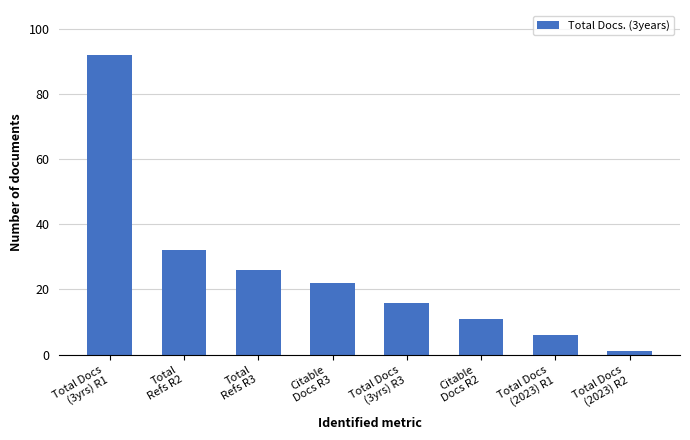

What is the label of the 8th bar from the left?

Total Docs
(2023) R2